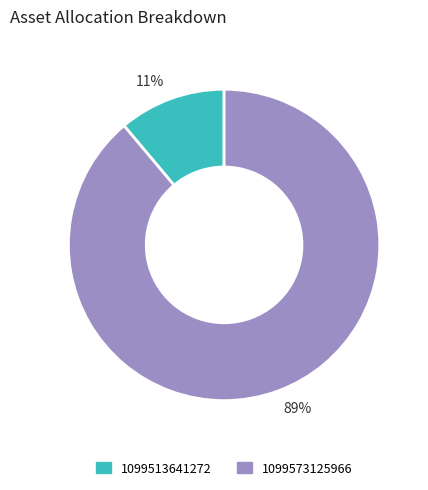

To the nearest percent, what percentage of the pie is 11%?

11%